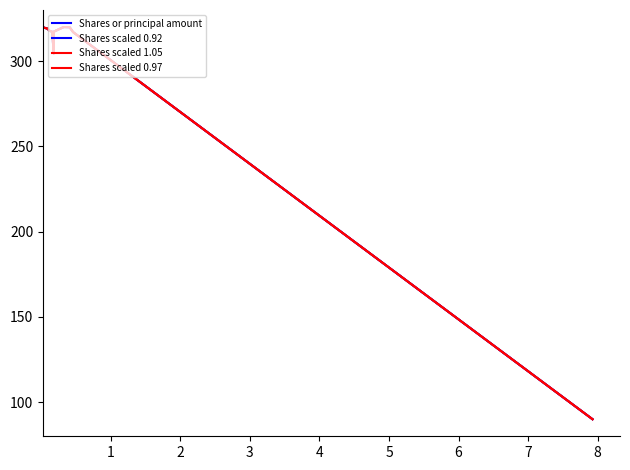

True or false: Shares or principal amount has a value of 155.3 at 10.

False